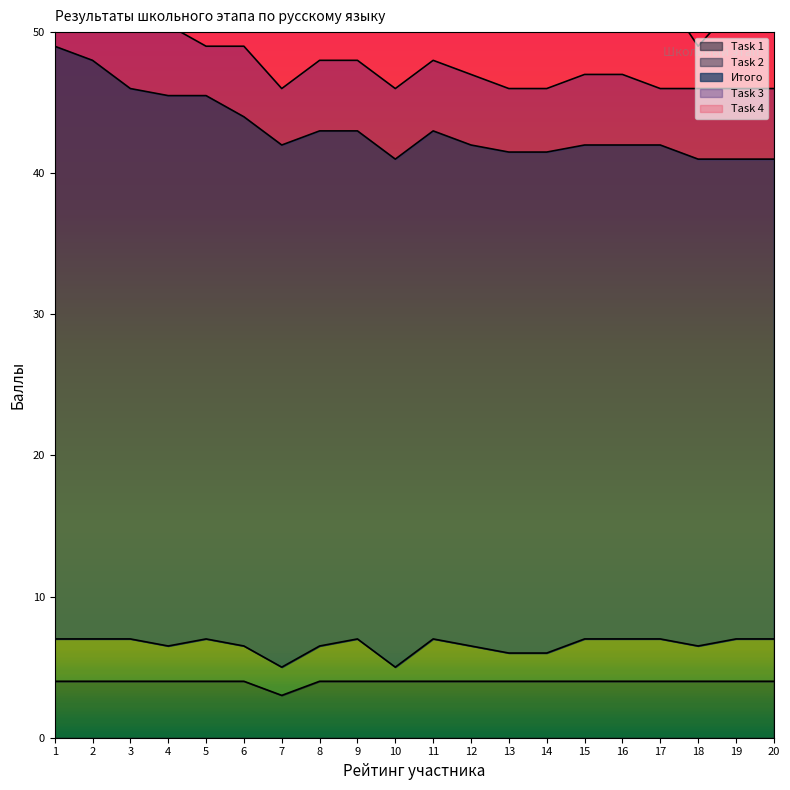

What are all the series names shown in the legend?

Task 1, Task 2, Итого, Task 3, Task 4